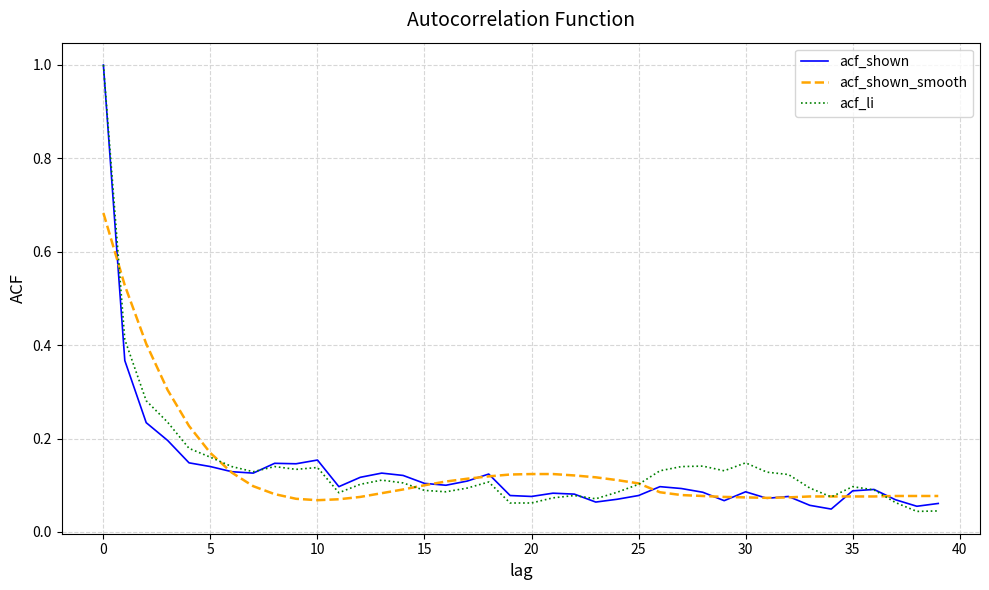

What are all the series names shown in the legend?

acf_shown, acf_shown_smooth, acf_li